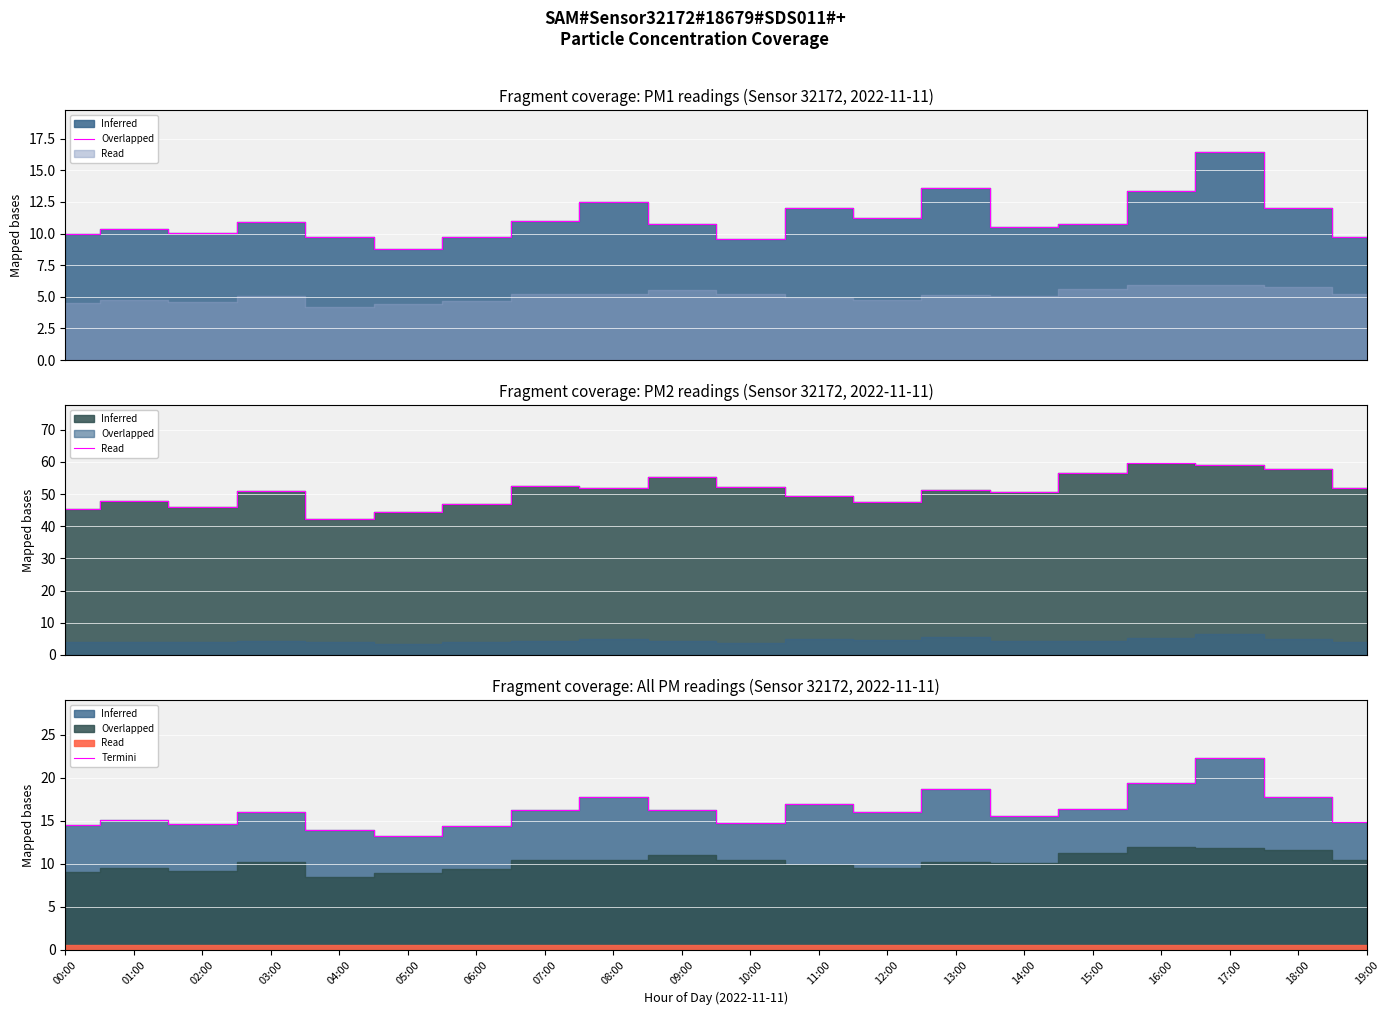

Where is the data nearest to the value 17?

11:00